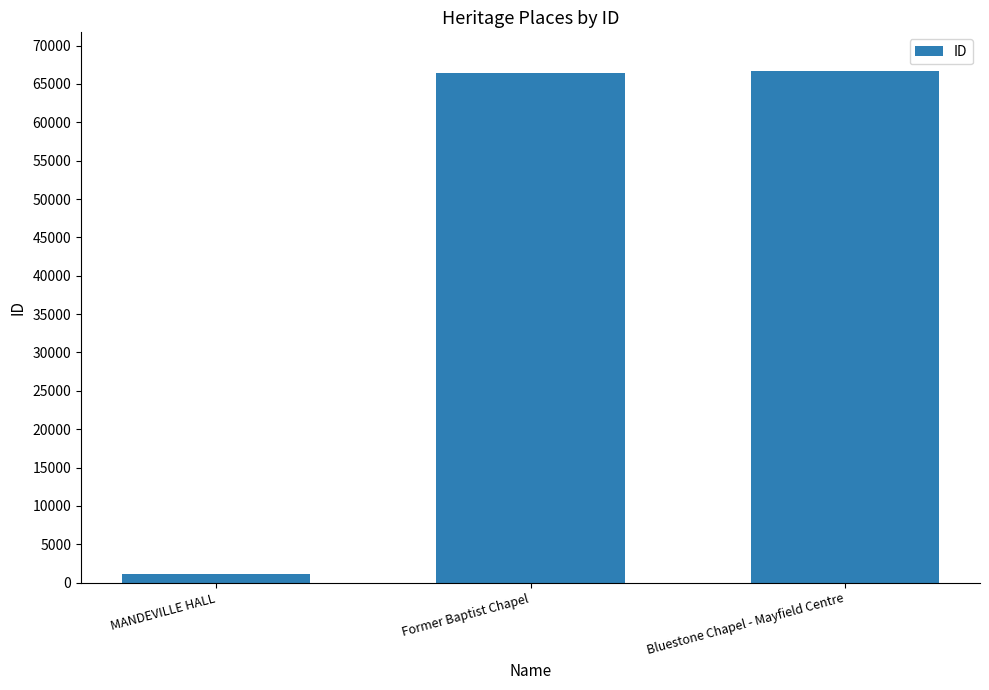

At which label is the value closest to 33946?

Former Baptist Chapel